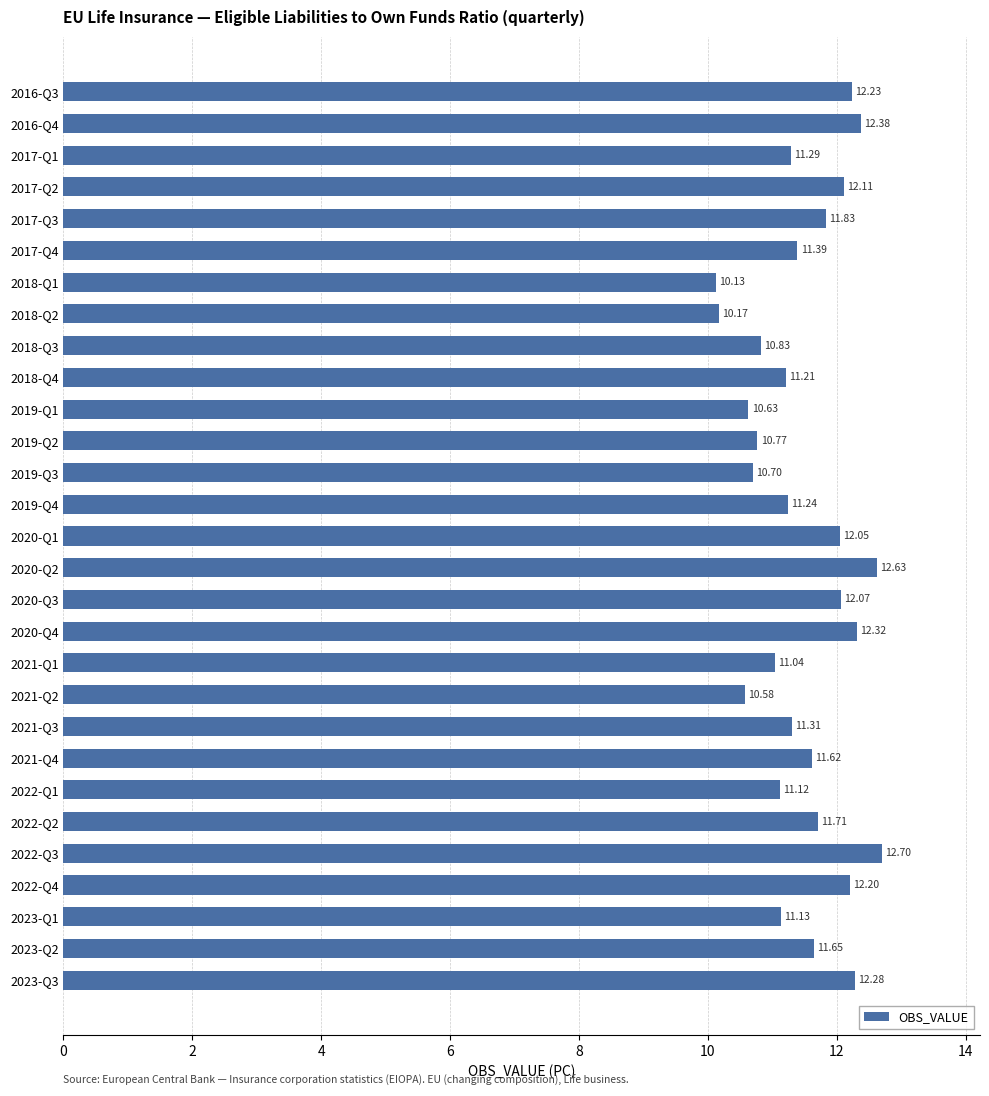

What is the ratio of the value at 2022-Q4 to the value at 2022-Q3?

1.0